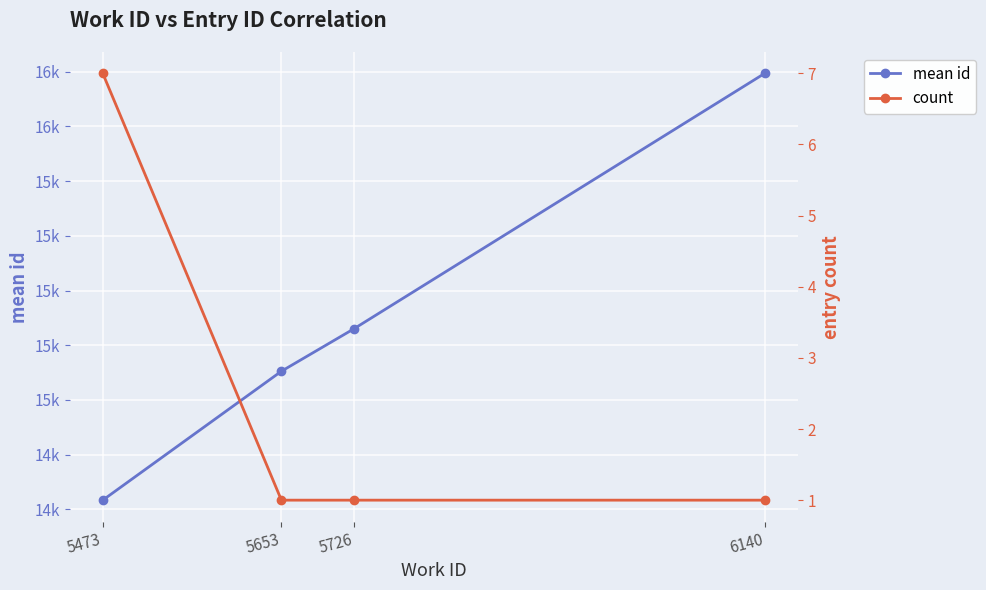

Which series has the largest total across all categories?

mean id